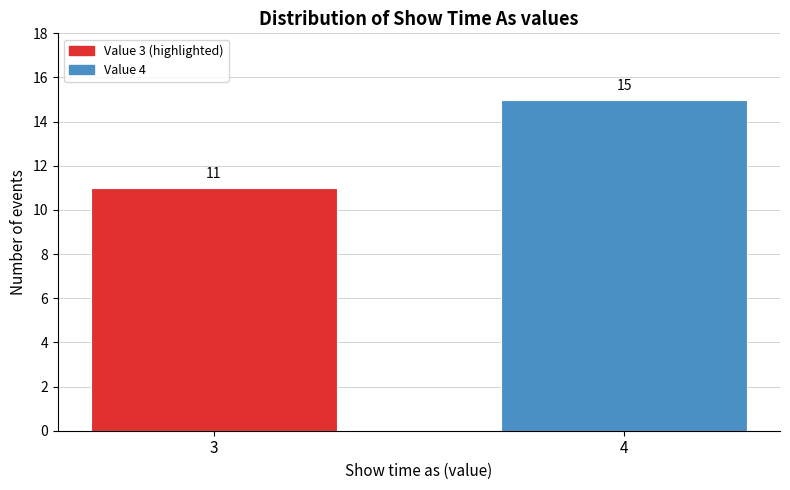

Reading right to left, list all the values displayed in this chart.

4=15	3=11